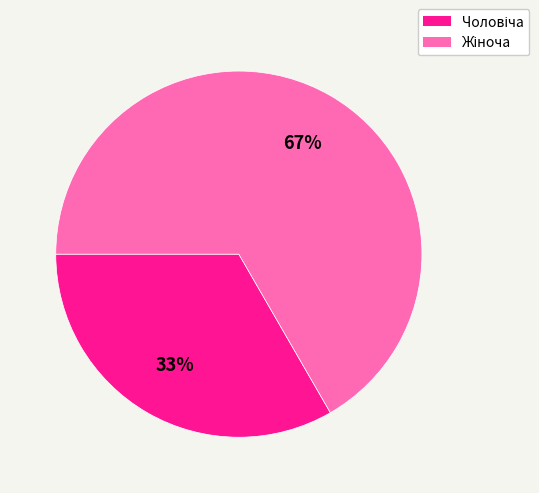

Is there any slice that represents more than half of the pie?

Yes